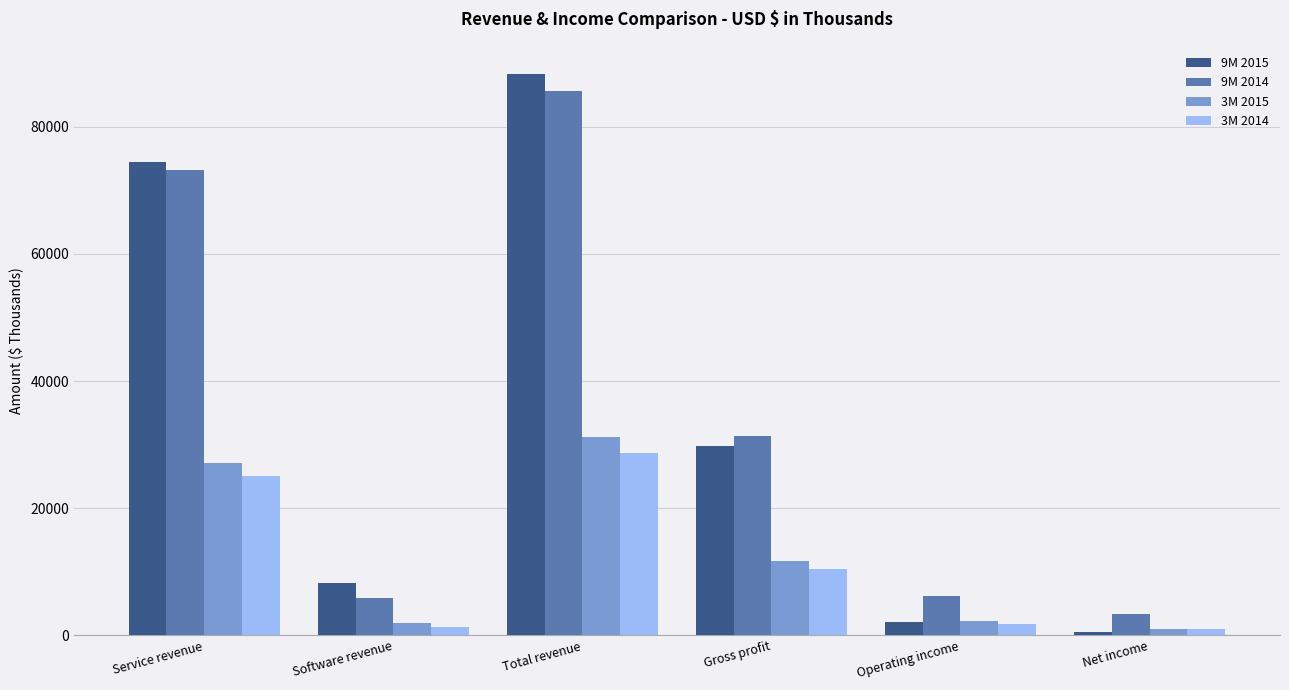

Where does the 3M 2015 series first go above 11756?

Service revenue